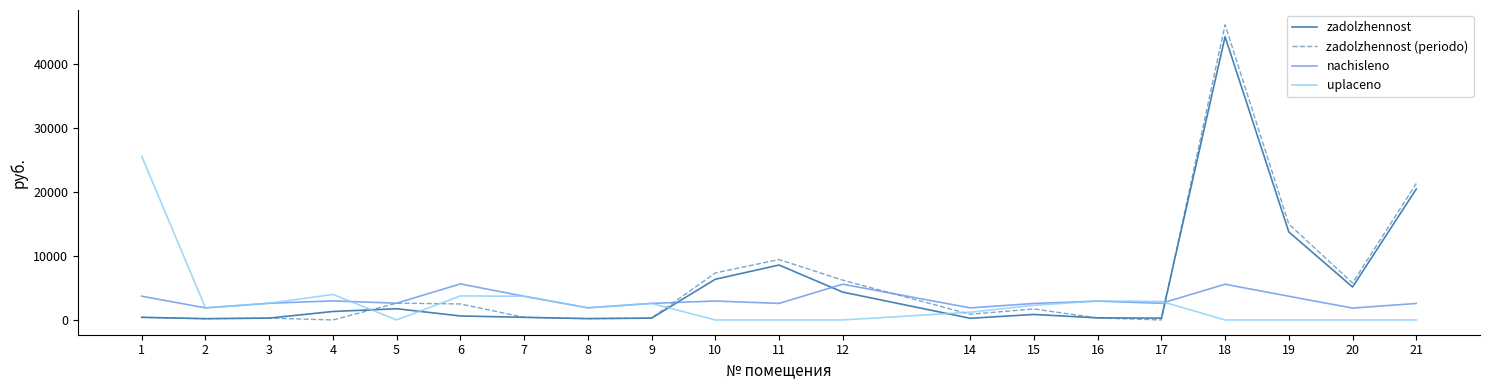

Which series has the widest spread of values?

zadolzhennost (periodo)